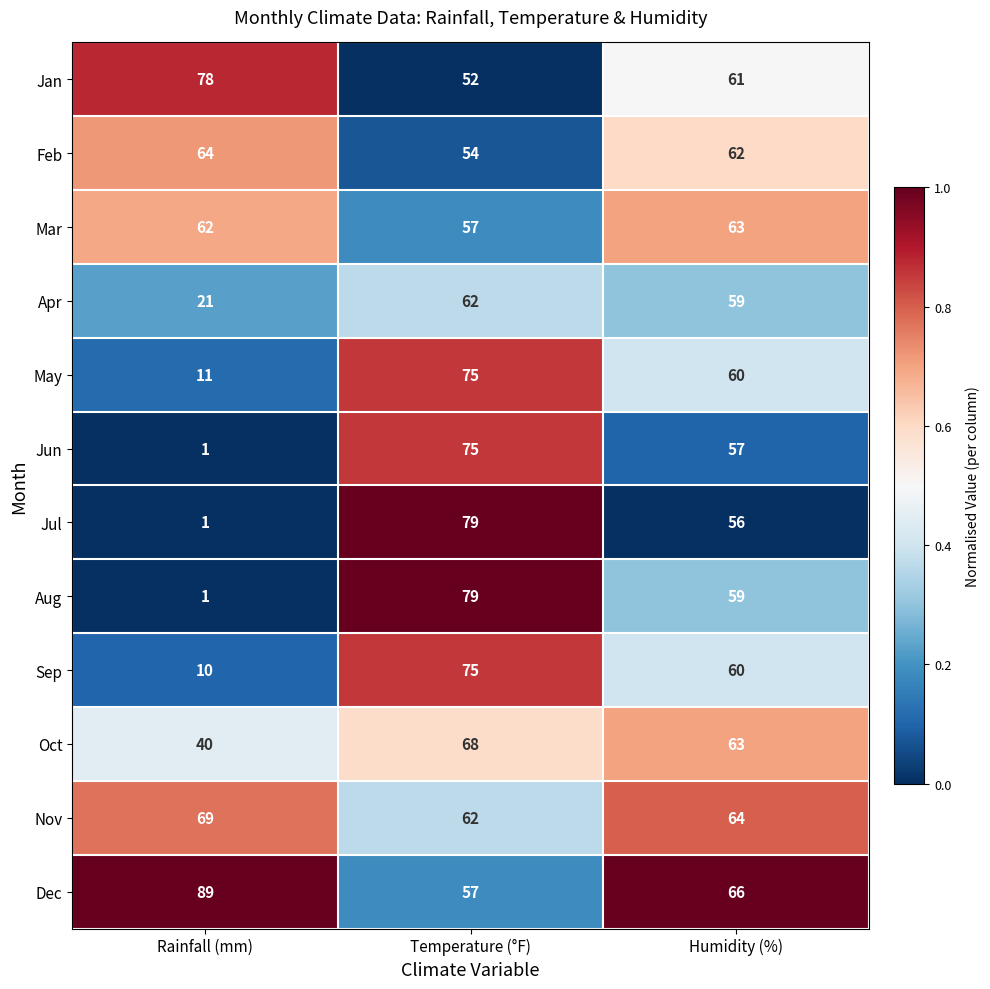

Which label corresponds to the smallest value in the chart?

Rainfall (mm)